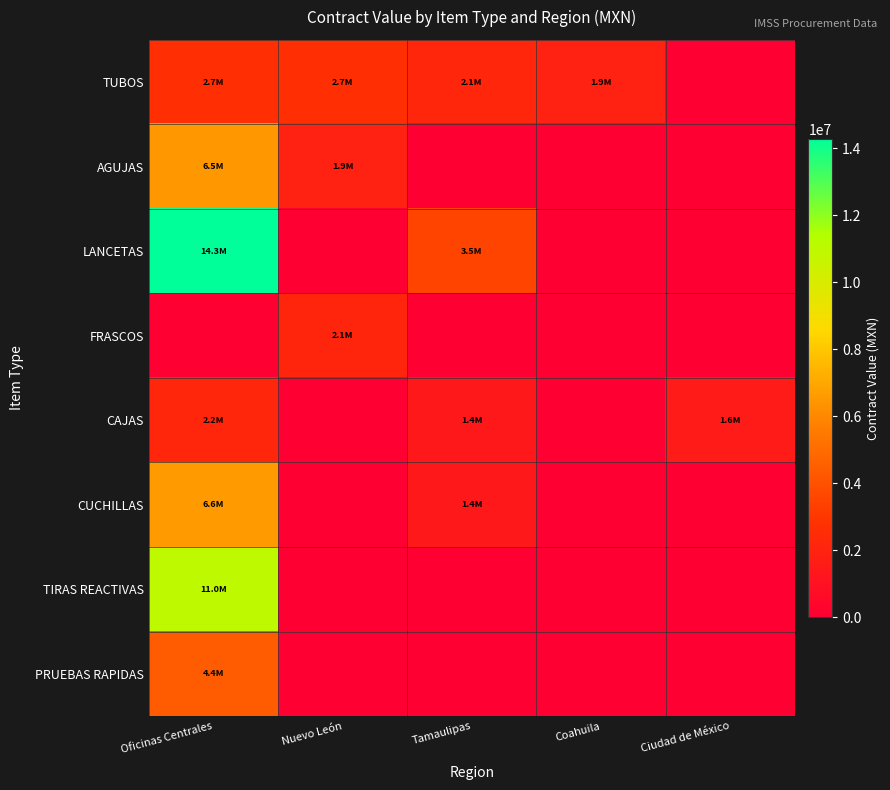

Reading left to right, extract all data points from this chart.

TUBOS: Oficinas Centrales=2702249.9	Nuevo León=2675980.8	Tamaulipas=2149718.4	Coahuila=1902453.9	Ciudad de México=0.0
AGUJAS: Oficinas Centrales=6496853.8	Nuevo León=1902405.8	Tamaulipas=0.0	Coahuila=0.0	Ciudad de México=0.0
LANCETAS: Oficinas Centrales=14289667.9	Nuevo León=0.0	Tamaulipas=3517175.7	Coahuila=0.0	Ciudad de México=0.0
FRASCOS: Oficinas Centrales=0.0	Nuevo León=2137427.1	Tamaulipas=0.0	Coahuila=0.0	Ciudad de México=0.0
CAJAS: Oficinas Centrales=2197828.5	Nuevo León=0.0	Tamaulipas=1400120.0	Coahuila=0.0	Ciudad de México=1571289.6
CUCHILLAS: Oficinas Centrales=6604820.8	Nuevo León=0.0	Tamaulipas=1412880.0	Coahuila=0.0	Ciudad de México=0.0
TIRAS REACTIVAS: Oficinas Centrales=10978385.2	Nuevo León=0.0	Tamaulipas=0.0	Coahuila=0.0	Ciudad de México=0.0
PRUEBAS RAPIDAS: Oficinas Centrales=4380881.6	Nuevo León=0.0	Tamaulipas=0.0	Coahuila=0.0	Ciudad de México=0.0